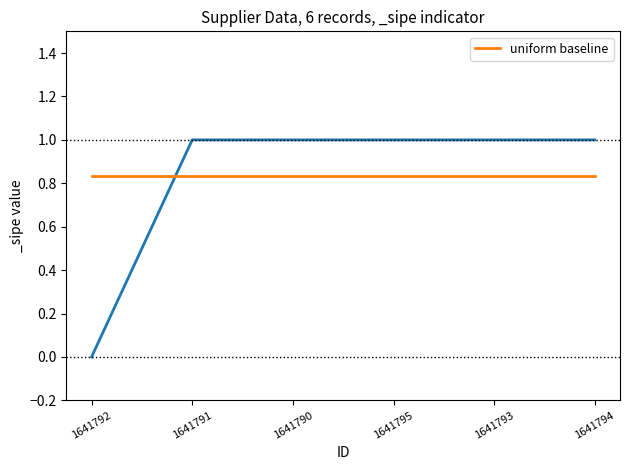

Which category has the highest value across all series?

1641791